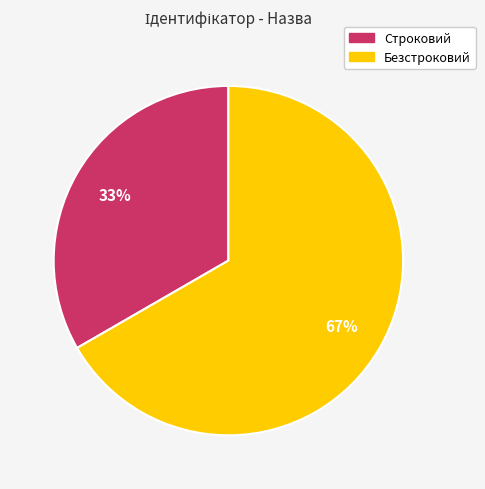

To the nearest percent, what is the average slice percentage?

50%